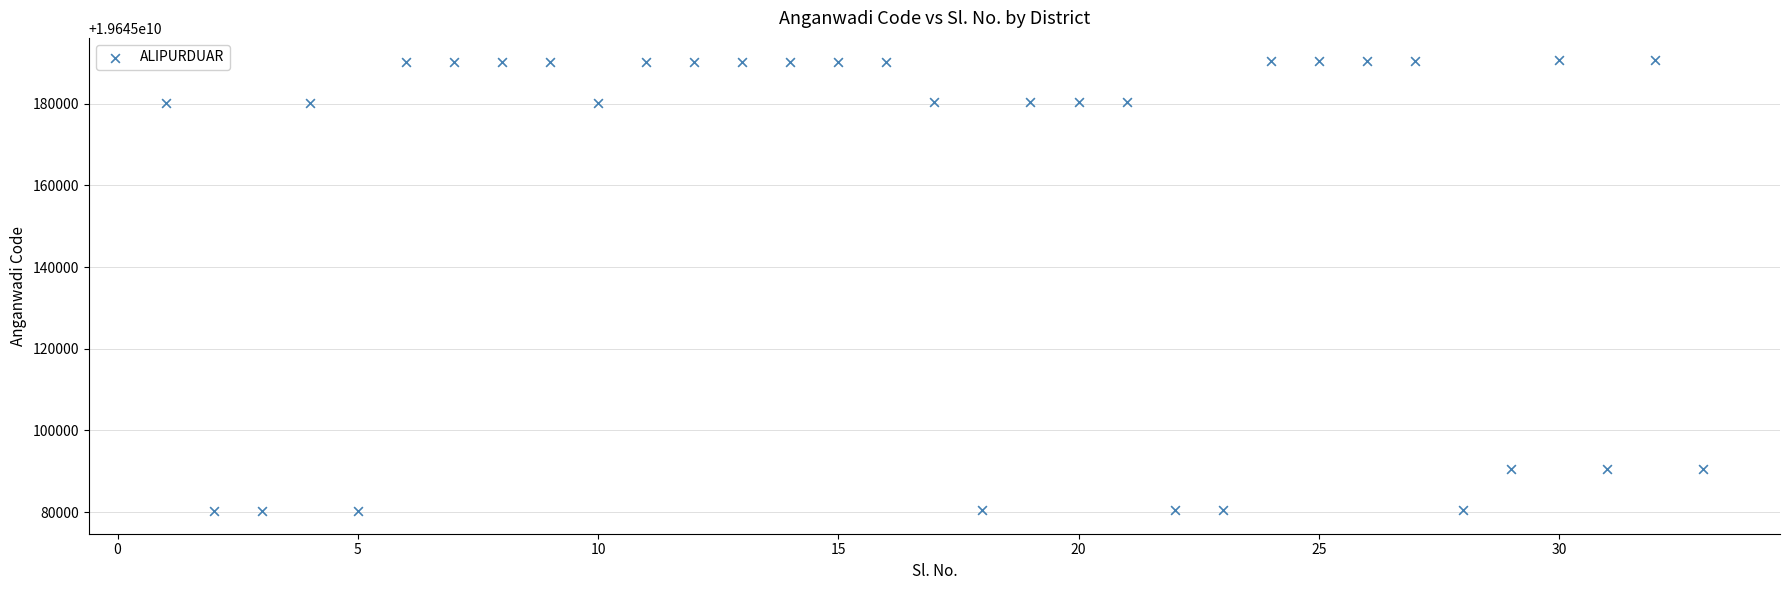

What is the range of X values (max minus min)?

32